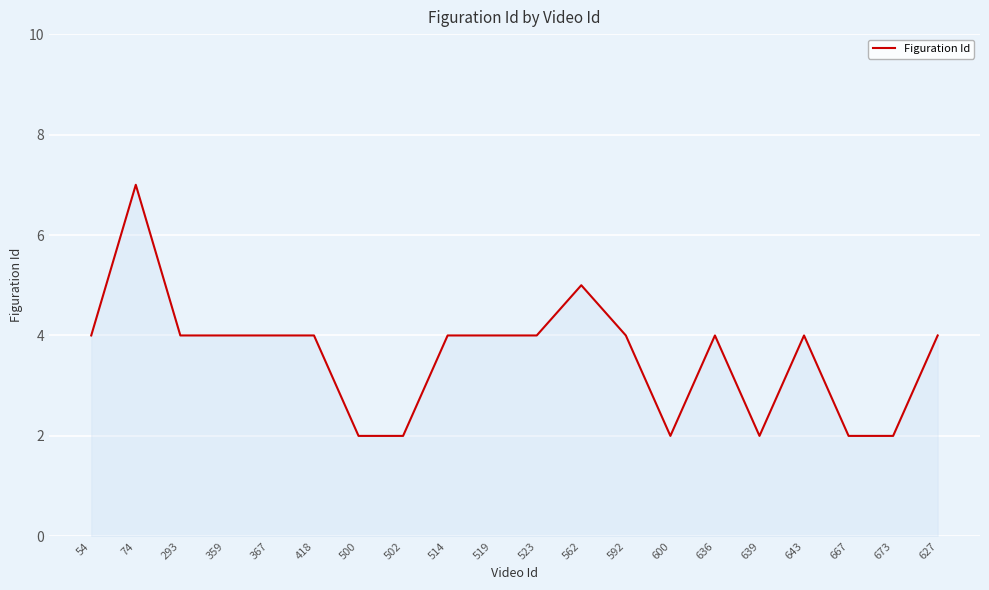

Between 627 and 500, which is larger?

627